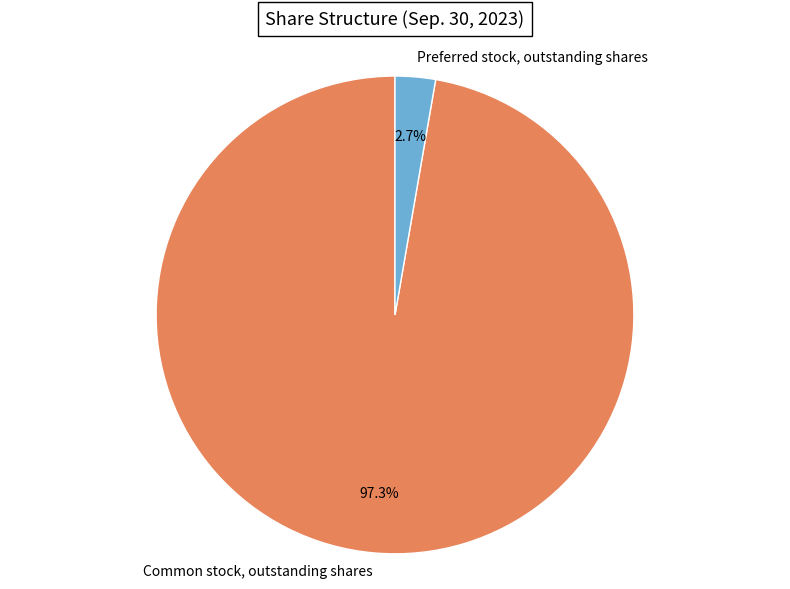

Does Preferred stock, outstanding shares account for over 50% of the chart?

No